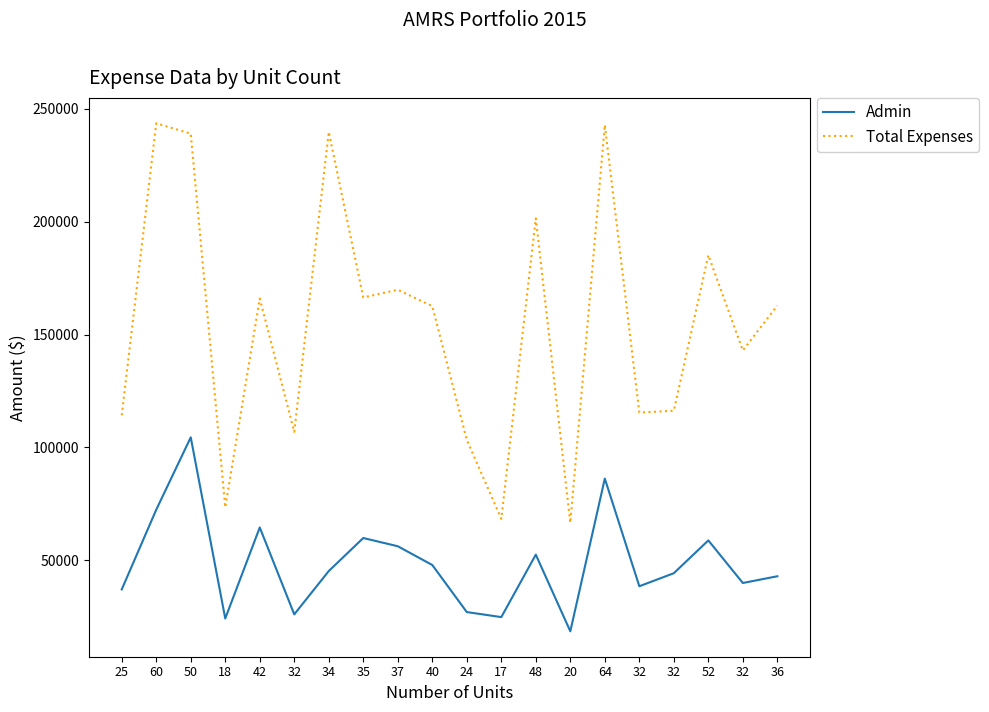

What is the minimum value for Total Expenses?

66637